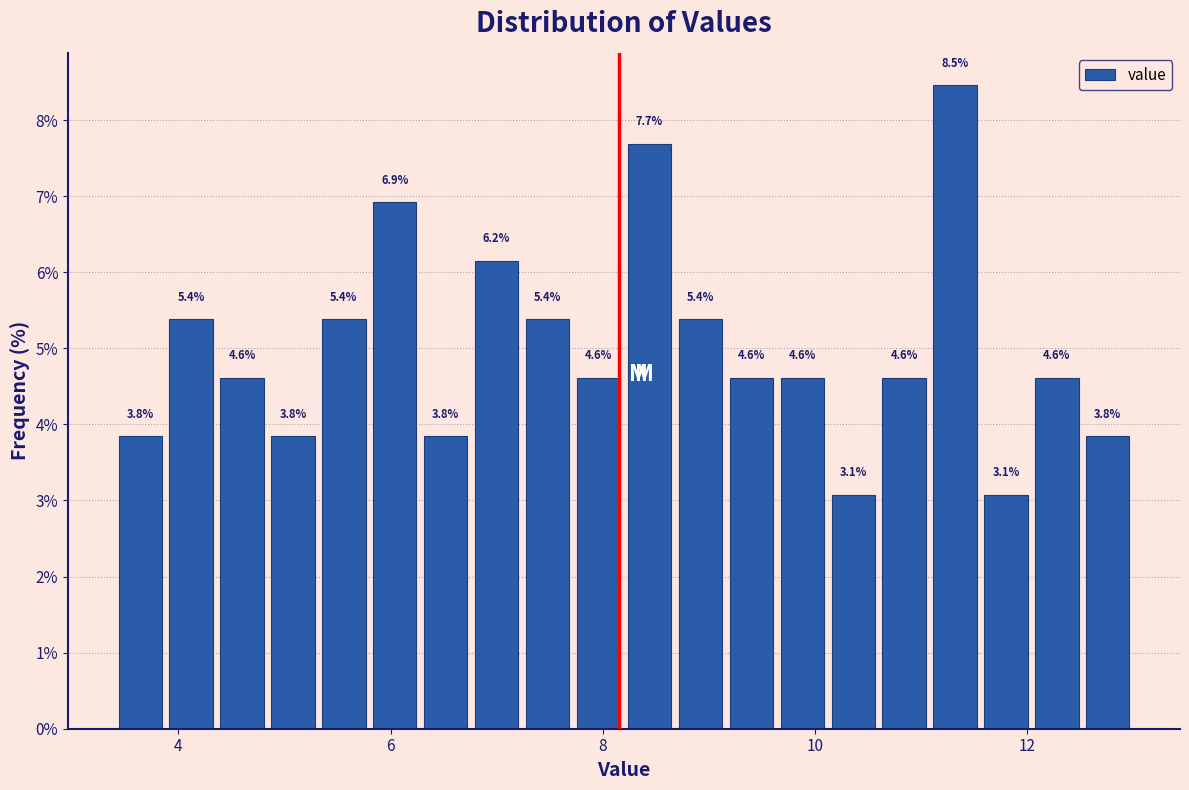

Read against the x-axis, roughly where is the centre of the tallest bar?

11.4